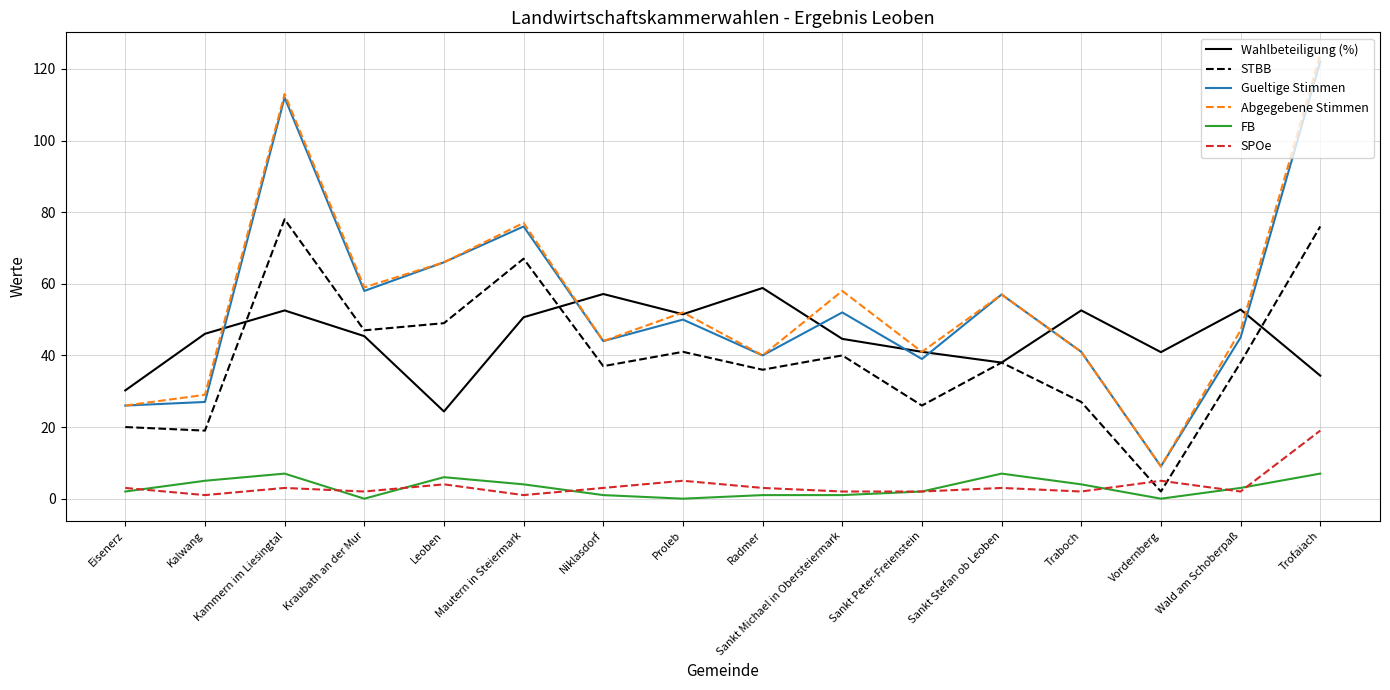

Does the chart have visible grid lines?

Yes